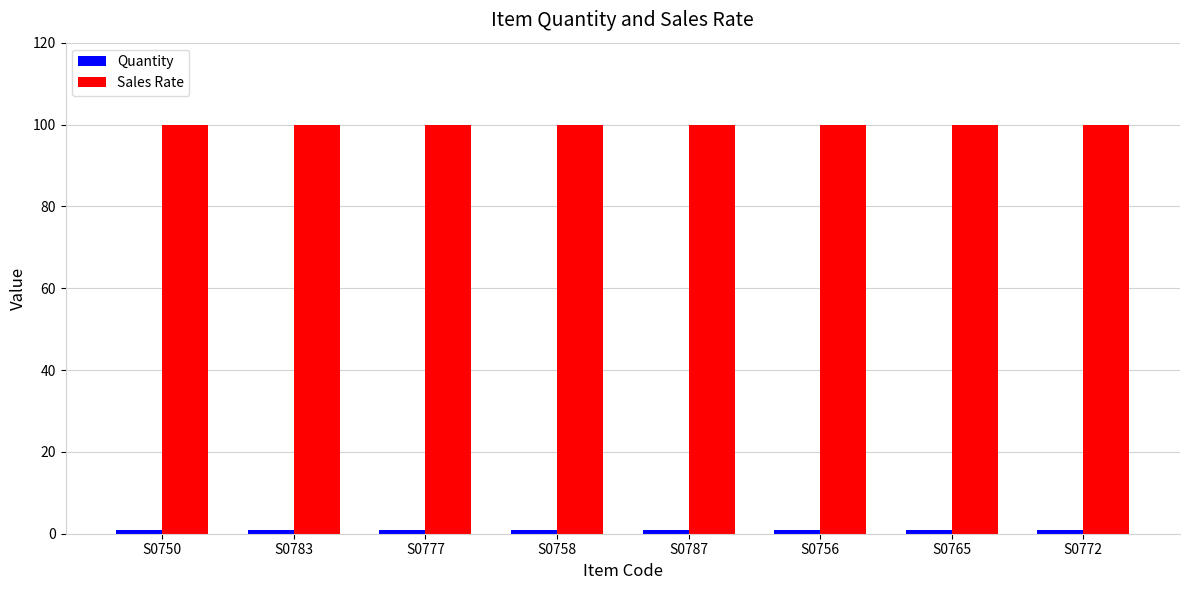

True or false: Sales Rate has a value of 100 at S0787.

True